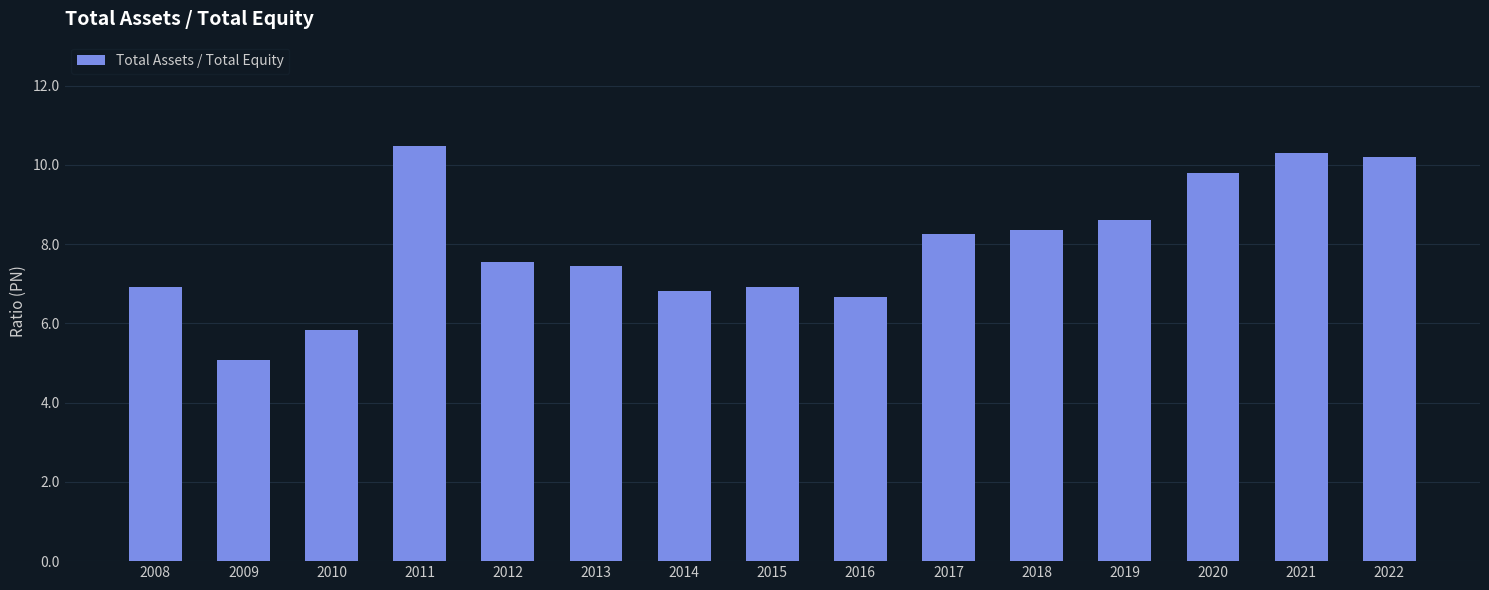

True or false: the data shows 9.7 at 2016.

False